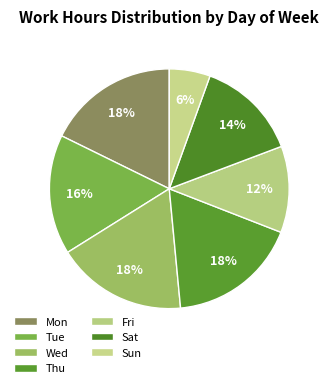

How many segments does this pie chart have?

7